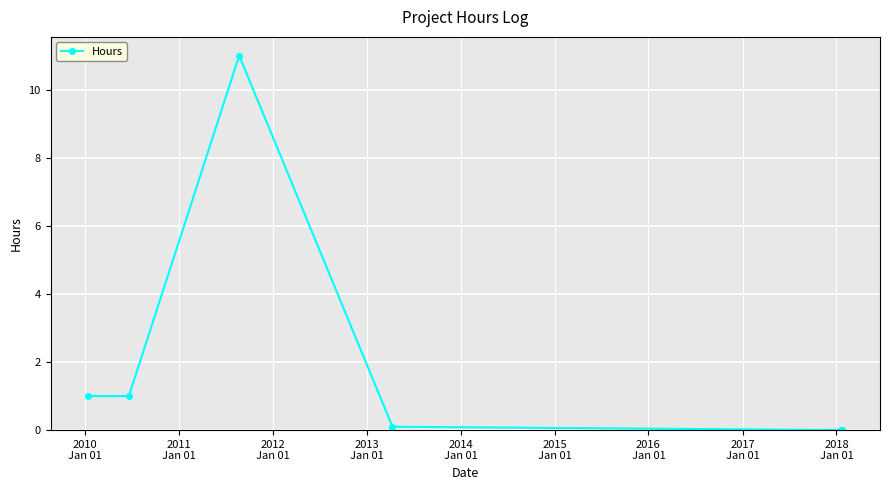

What is the sum of all values?

13.1